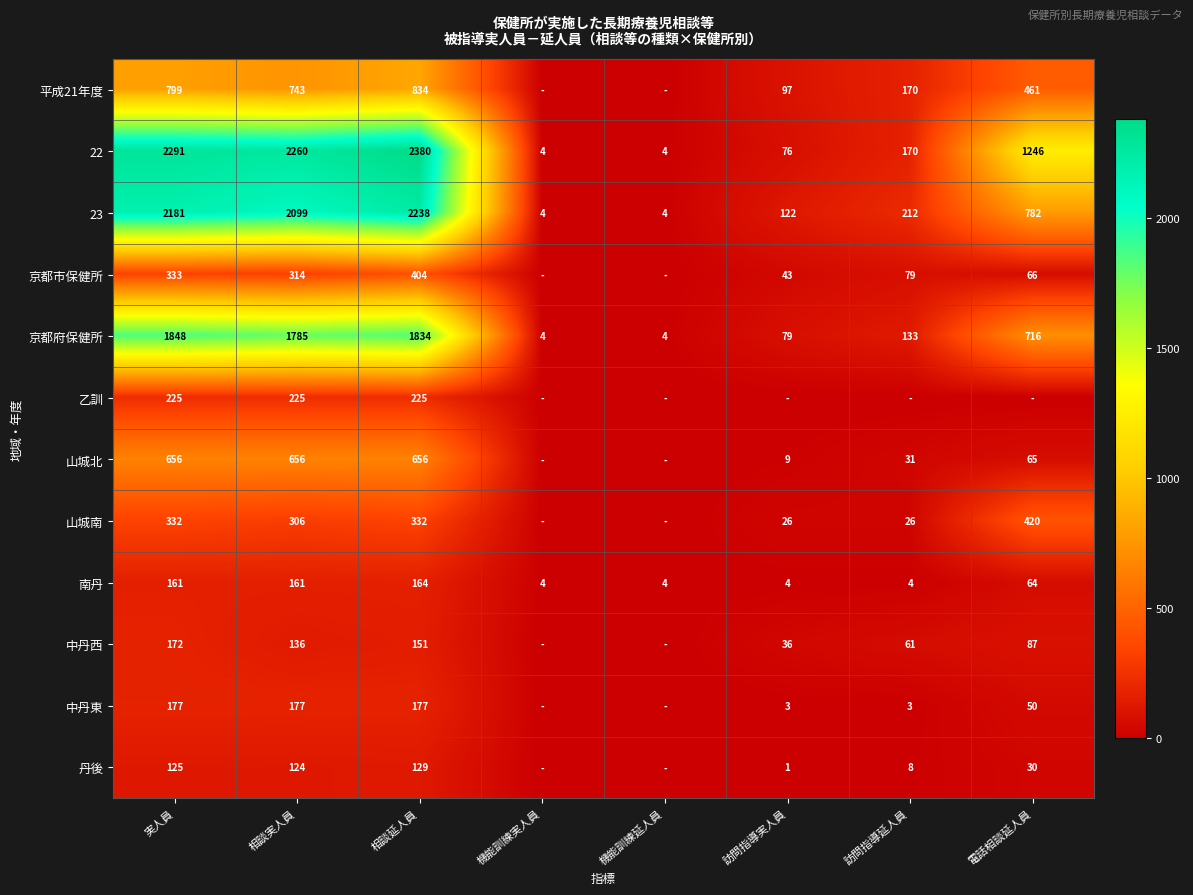

What is the sum of the 南丹 values at 機能訓練実人員 and 機能訓練延人員?

8